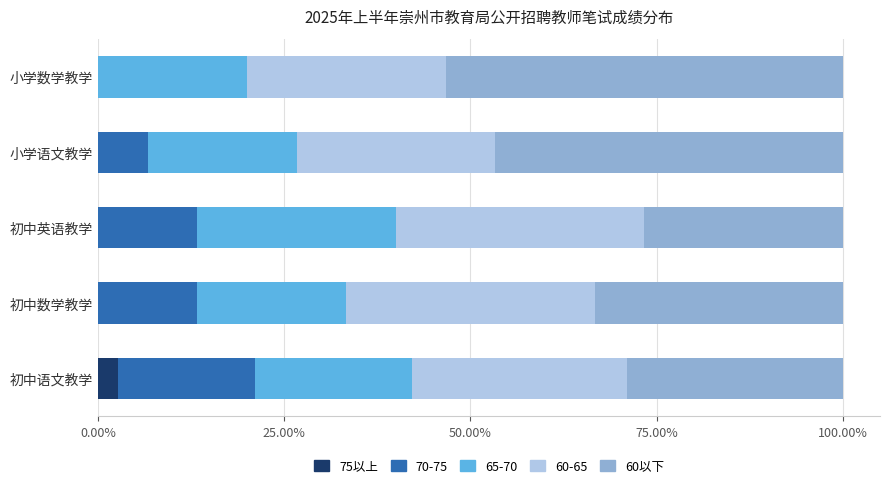

Which category has the highest value in the 75以上 series?

初中语文教学